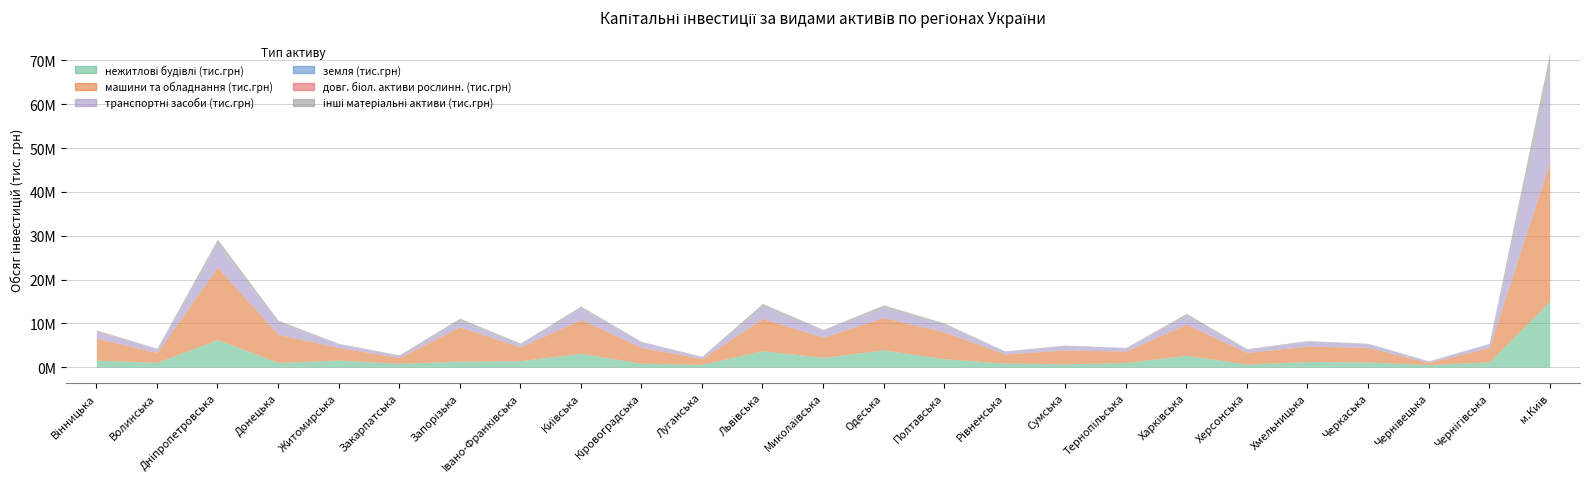

True or false: інші матеріальні активи (тис.грн) and машини та обладнання (тис.грн) cross at least once.

False